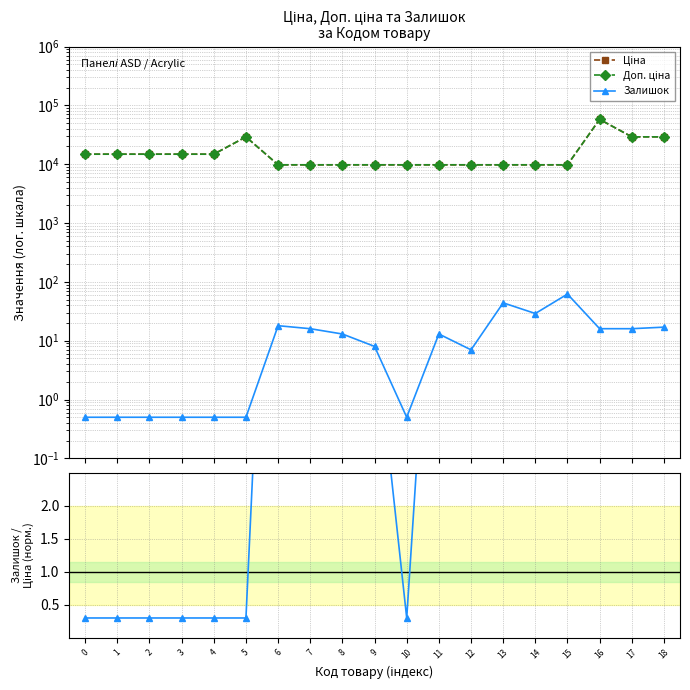

True or false: Залишок / Ціна (норм.) and Ціна cross at least once.

False